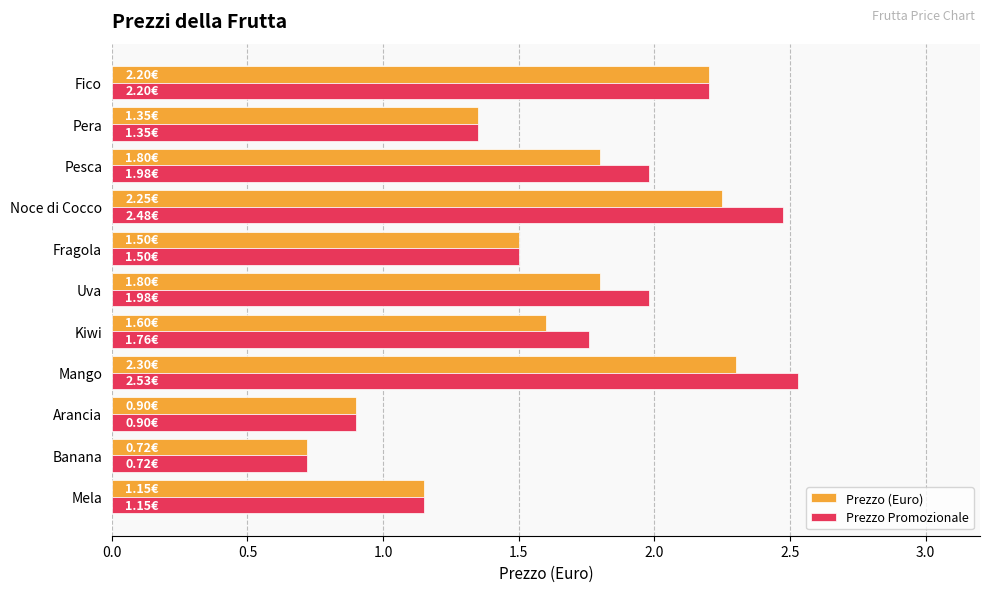

Rank the series by their average value, from highest to lowest.

Prezzo Promozionale, Prezzo (Euro)